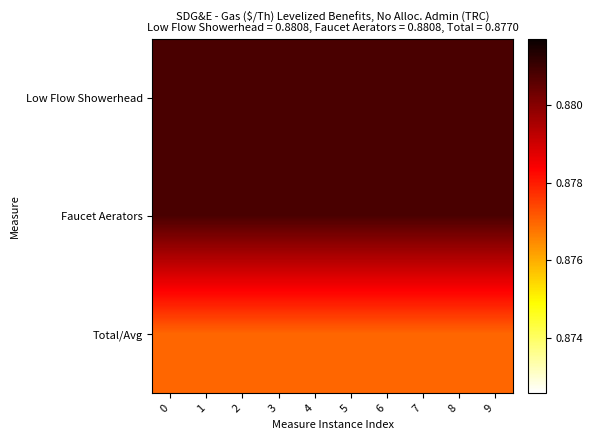

At 9, list the series in order from smallest to largest.

Total/Avg, Faucet Aerators, Low Flow Showerhead